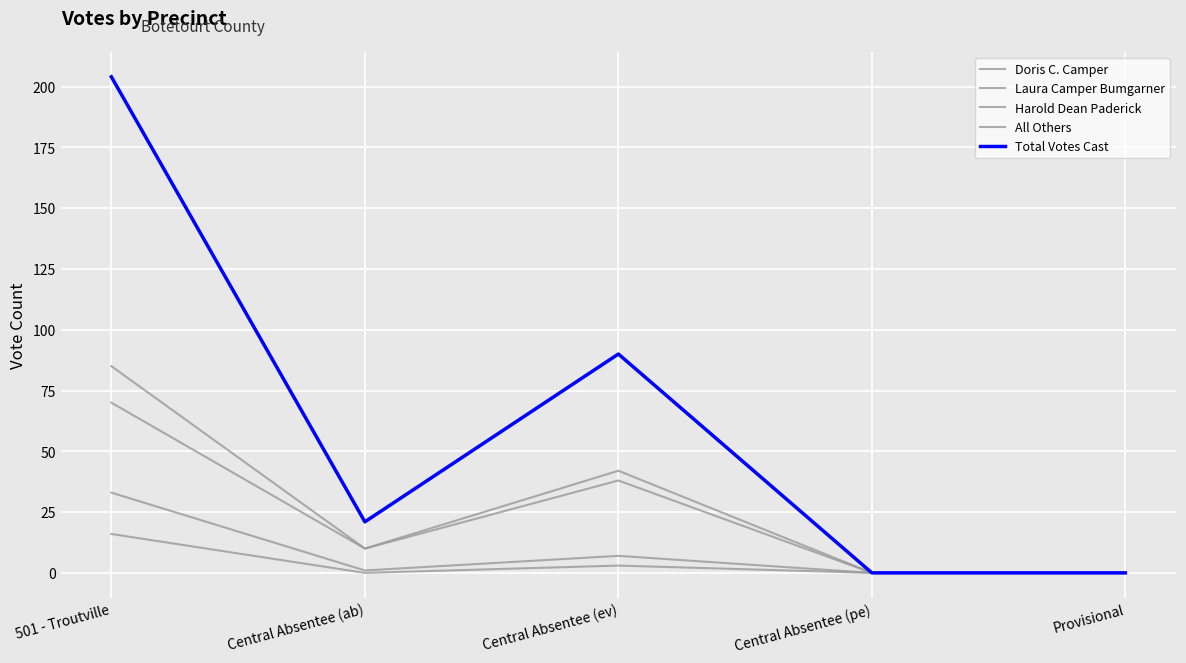

The Laura Camper Bumgarner series shows 0 at Central Absentee (pe). True or false?

True